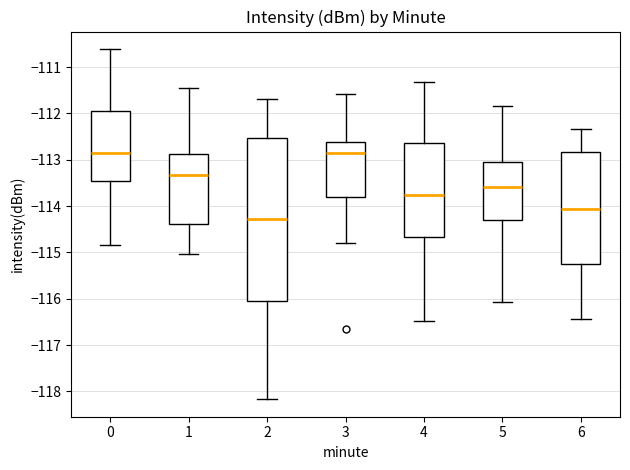

Where does the lower whisker of the box at x = 5 end on the y-axis? The values are not printed on the chart, so give them approximately, as read against the axis.

-116.1